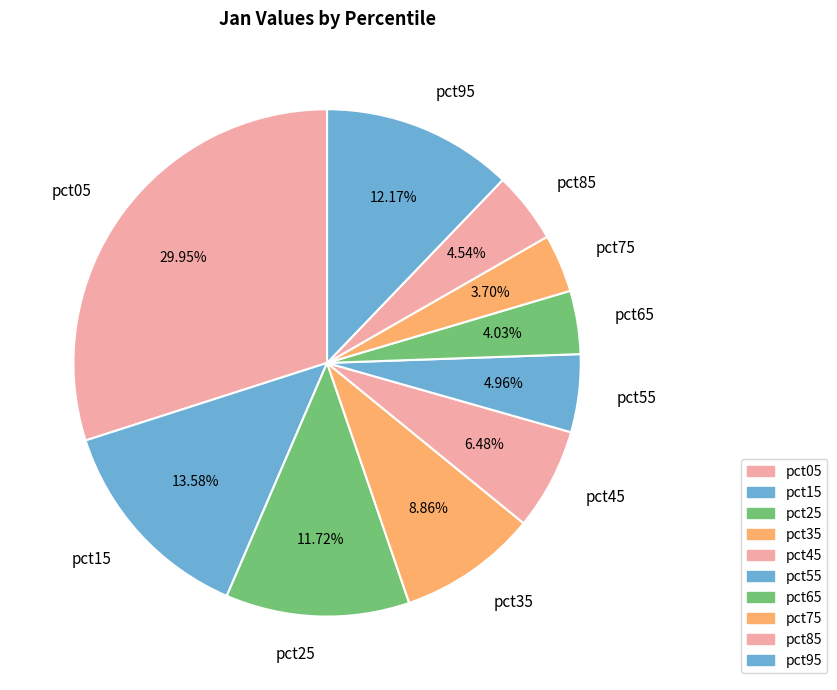

Which has a higher value, pct75 or pct05?

pct05